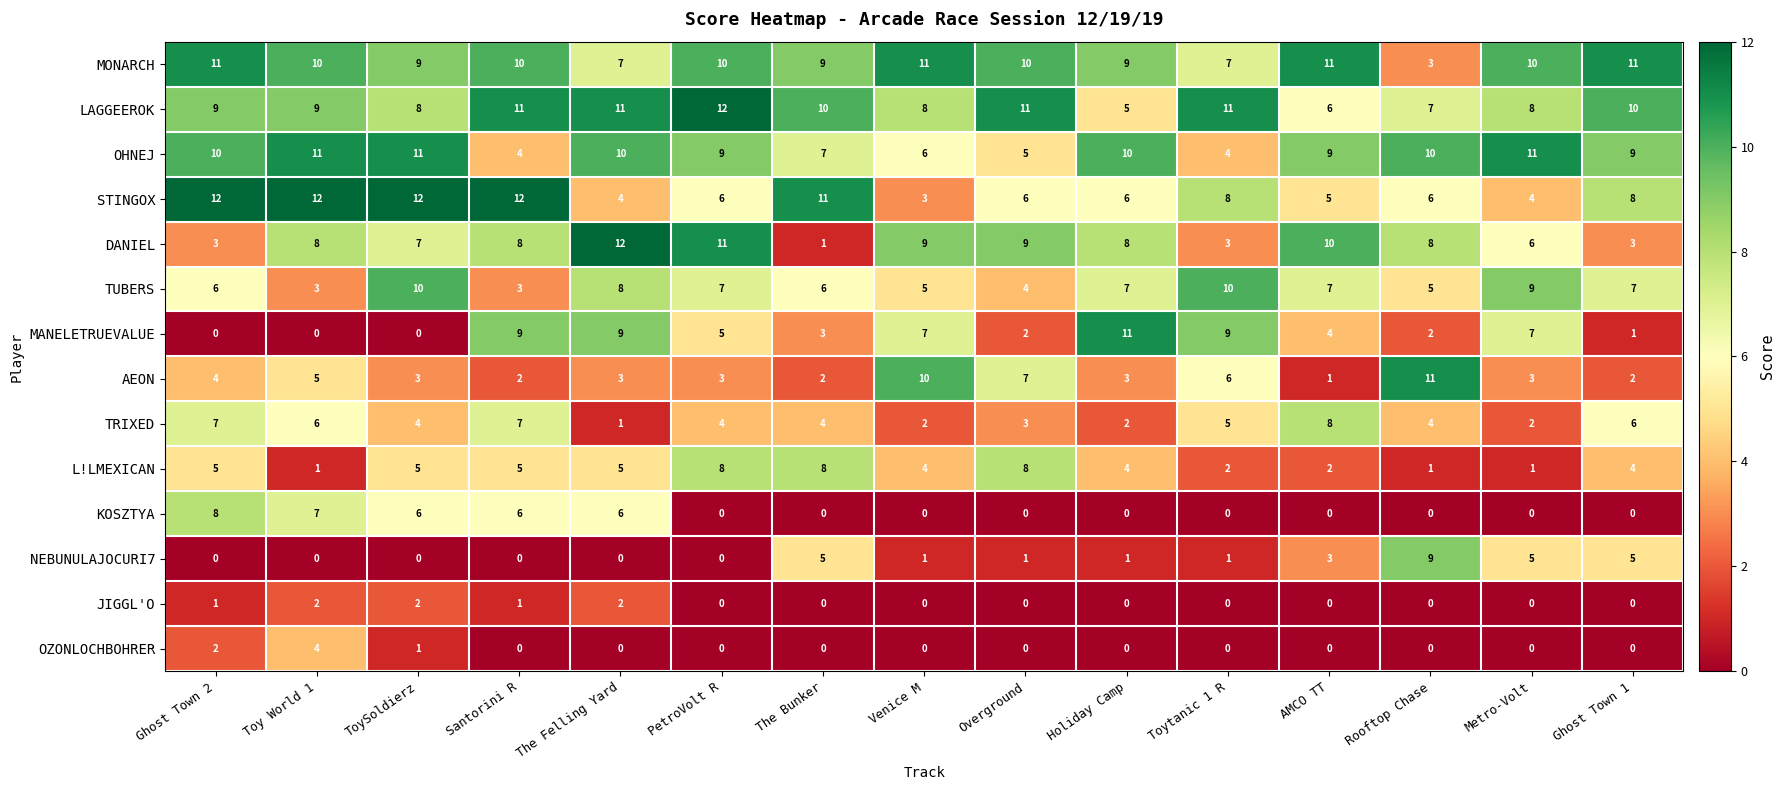

The value of AEON at ToySoldierz is 5. True or false?

False